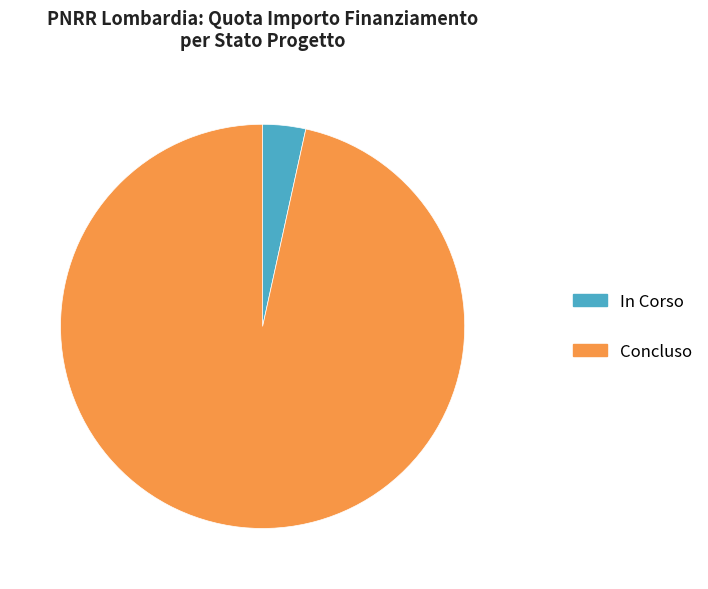

True or false: Concluso accounts for 97% of the total.

True